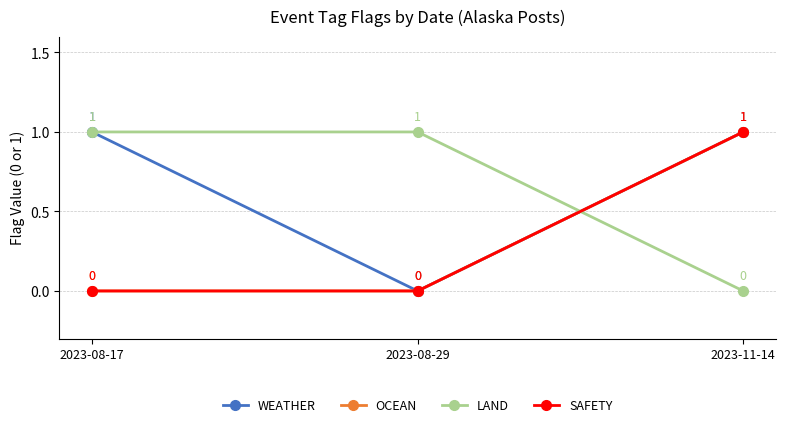

Is this an area chart (filled region under the line)?

No